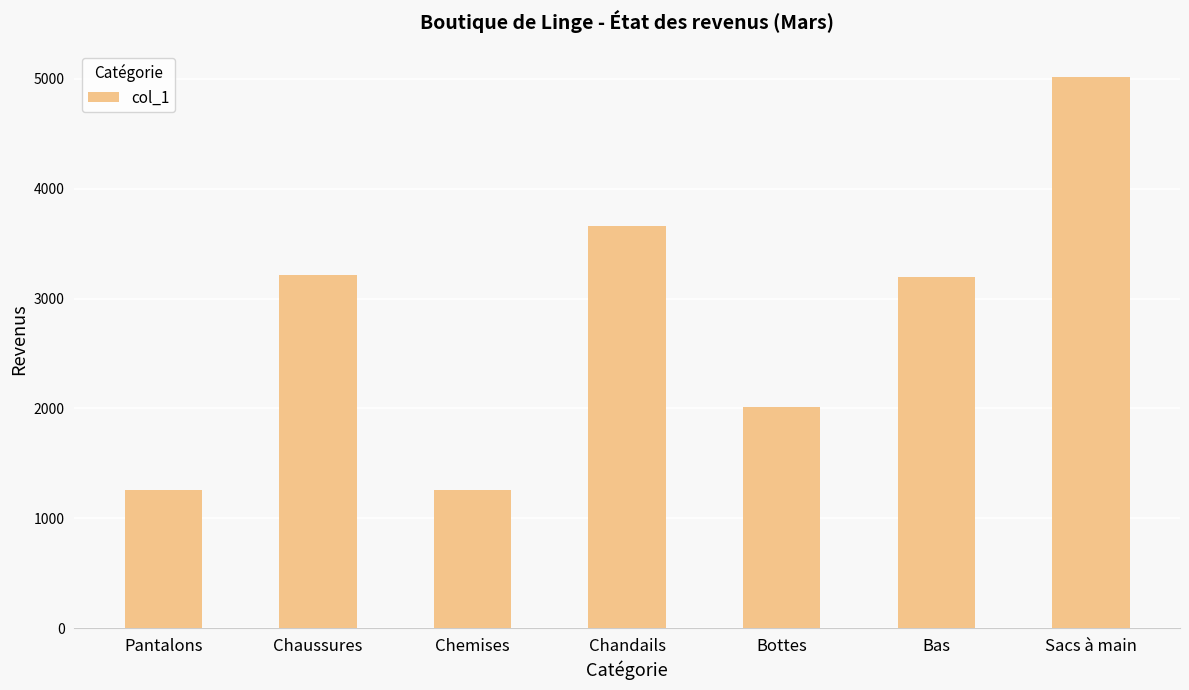

What is the ratio of the value at Bottes to the value at Chandails?

0.6